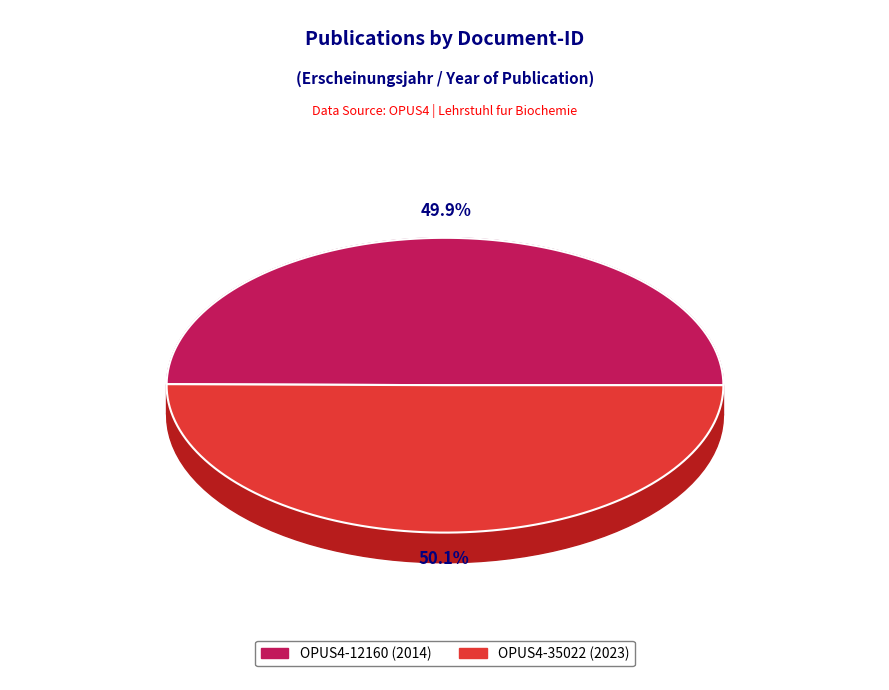

Approximately how many times larger is the value at OPUS4-12160 compared to OPUS4-35022?

1.0